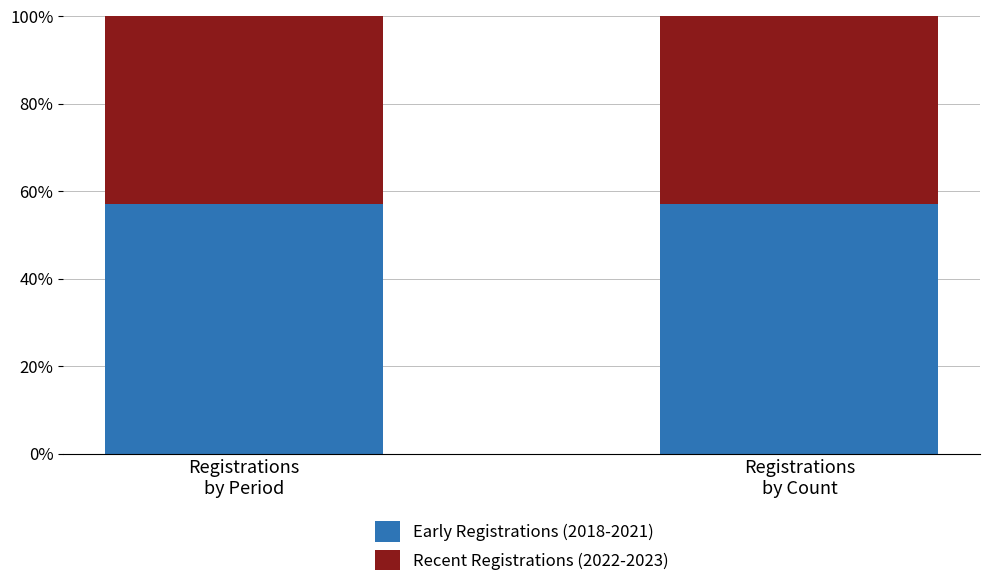

What is the lowest value of the Early Registrations (2018-2021) series?

57.1